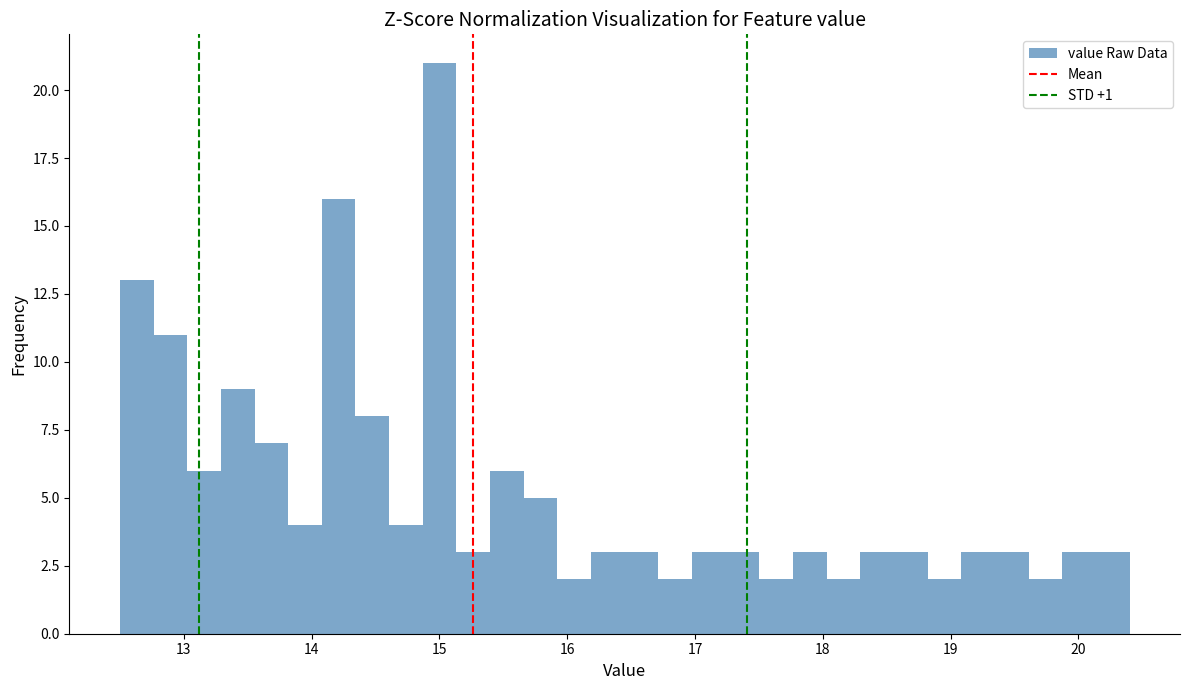

Read against the x-axis, roughly where is the centre of the tallest bar?

15.0